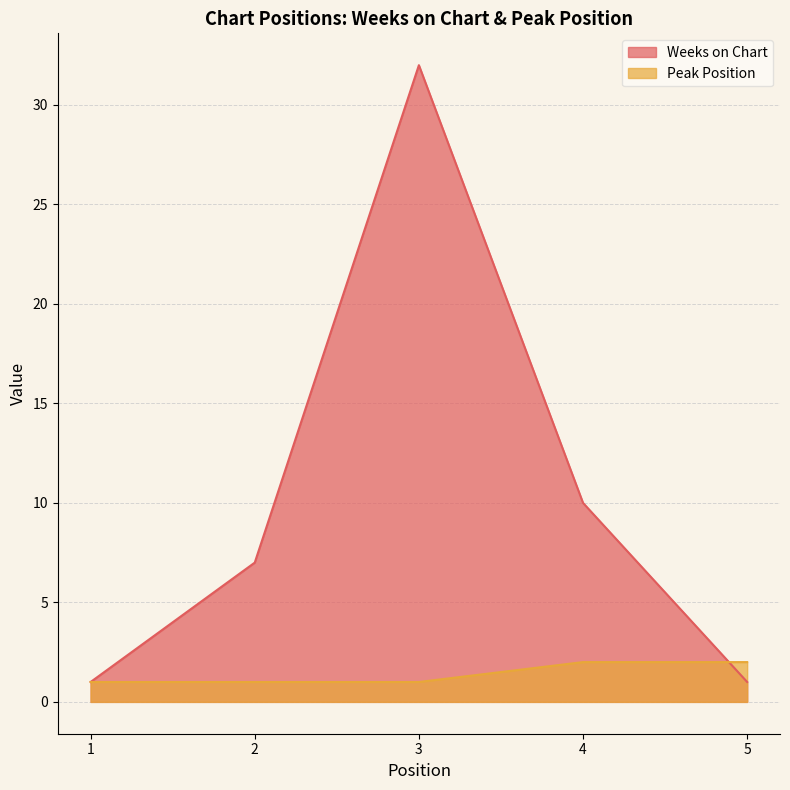

What is the maximum value shown in the chart?

32